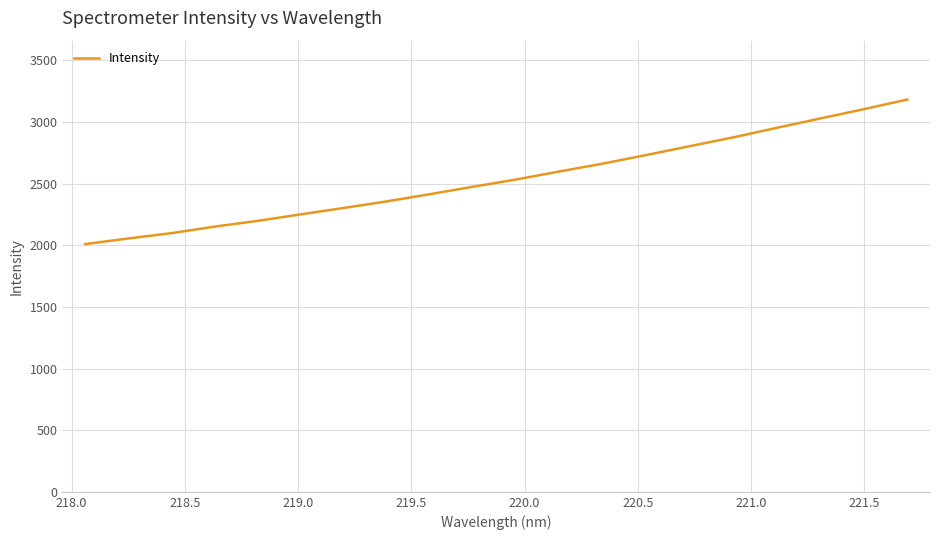

What is the maximum value shown in the chart?

3181.7